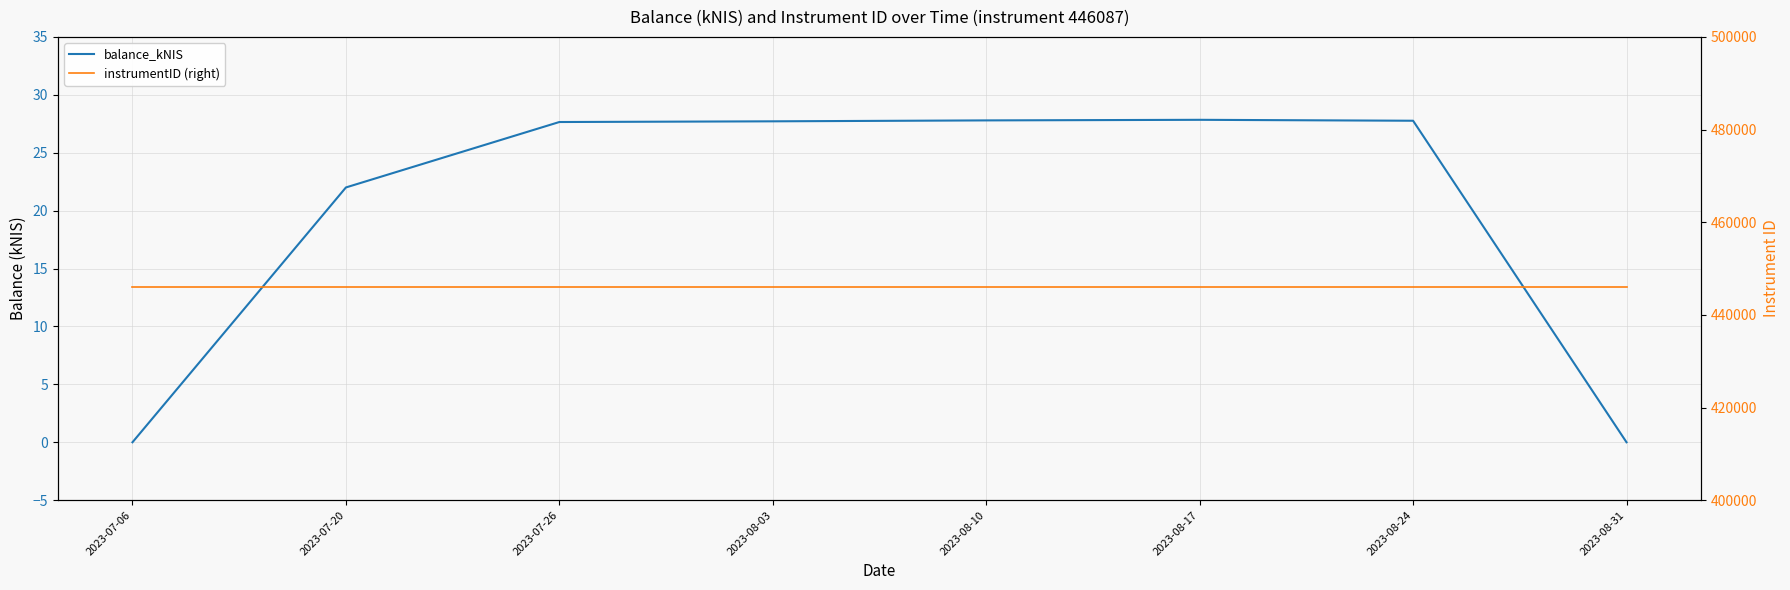

What is the label of the 4th point from the left?

2023-08-03